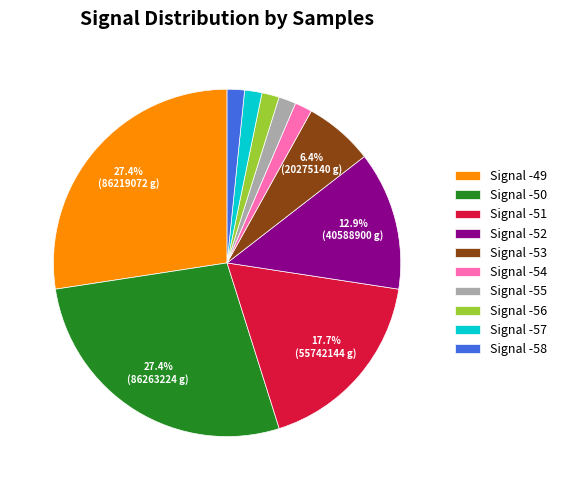

Does any single category account for the majority?

No